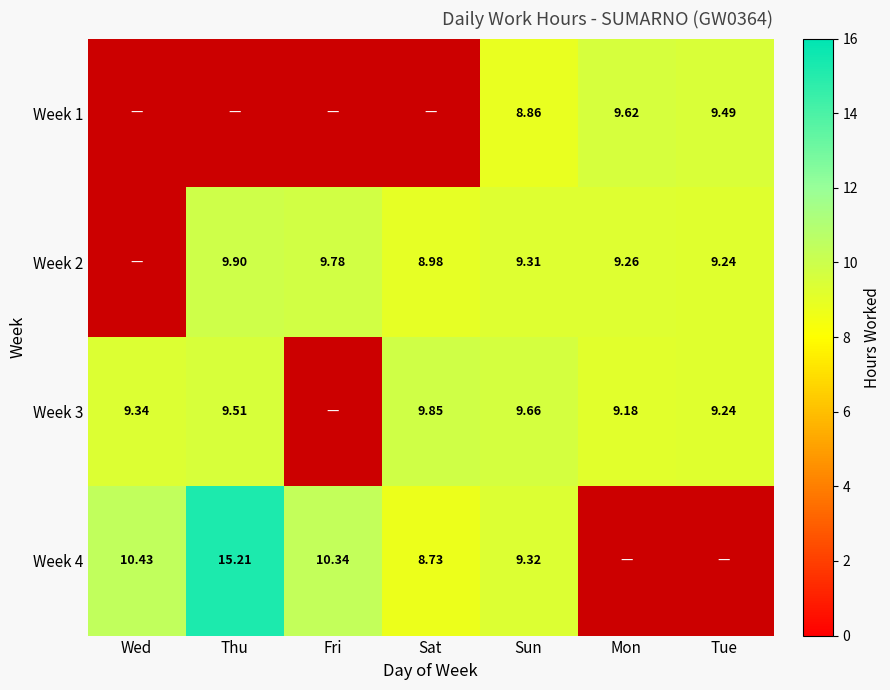

True or false: Week 2 has a value of 15.6 at Sat.

False